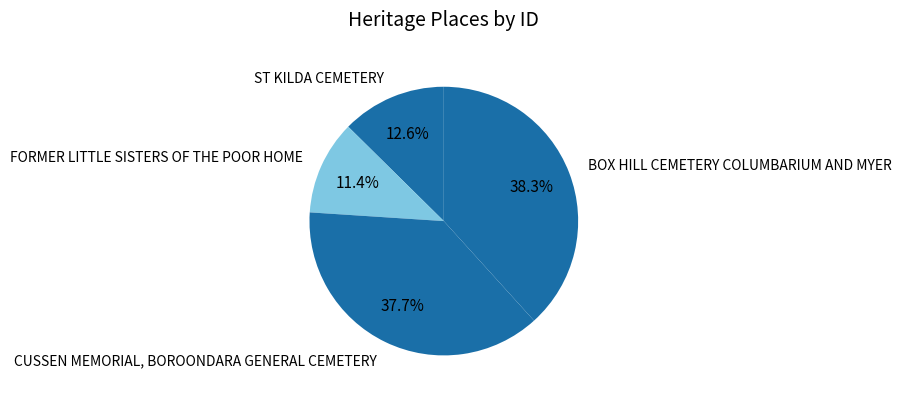

Is there a majority slice in this chart?

No